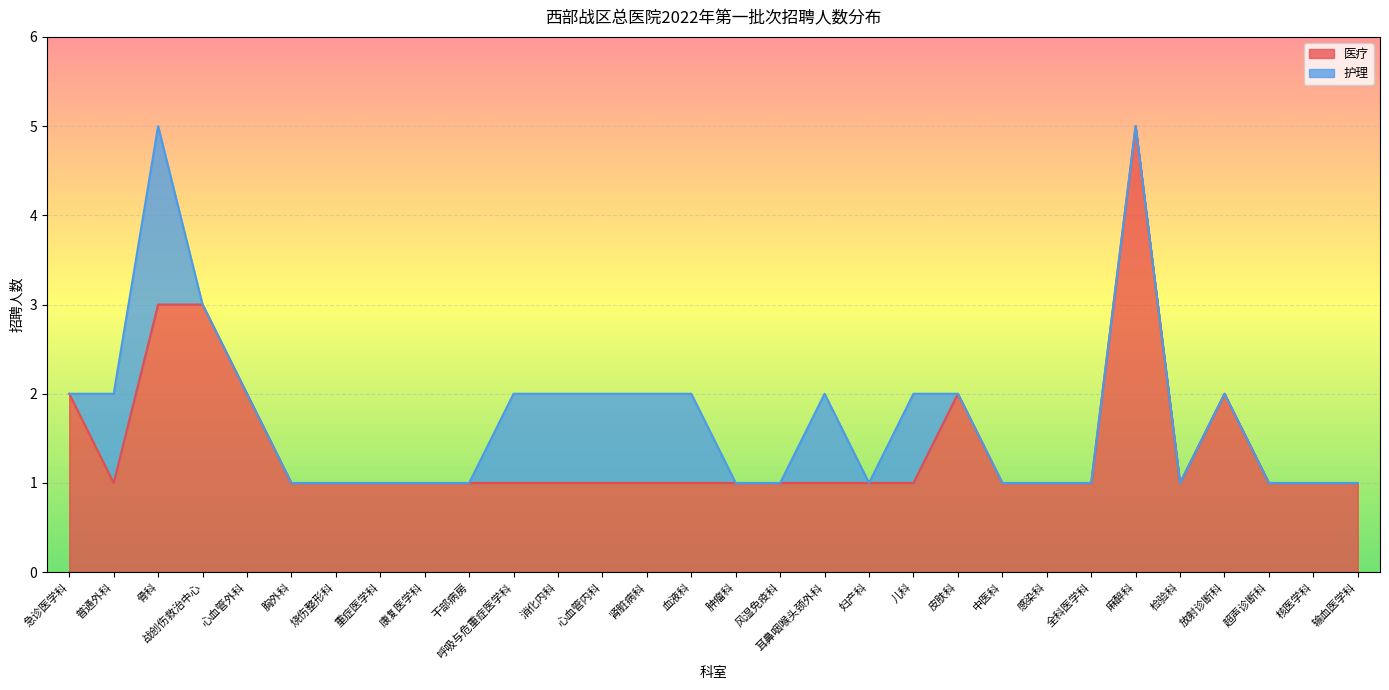

At which category does the chart reach its minimum across all series?

普通外科